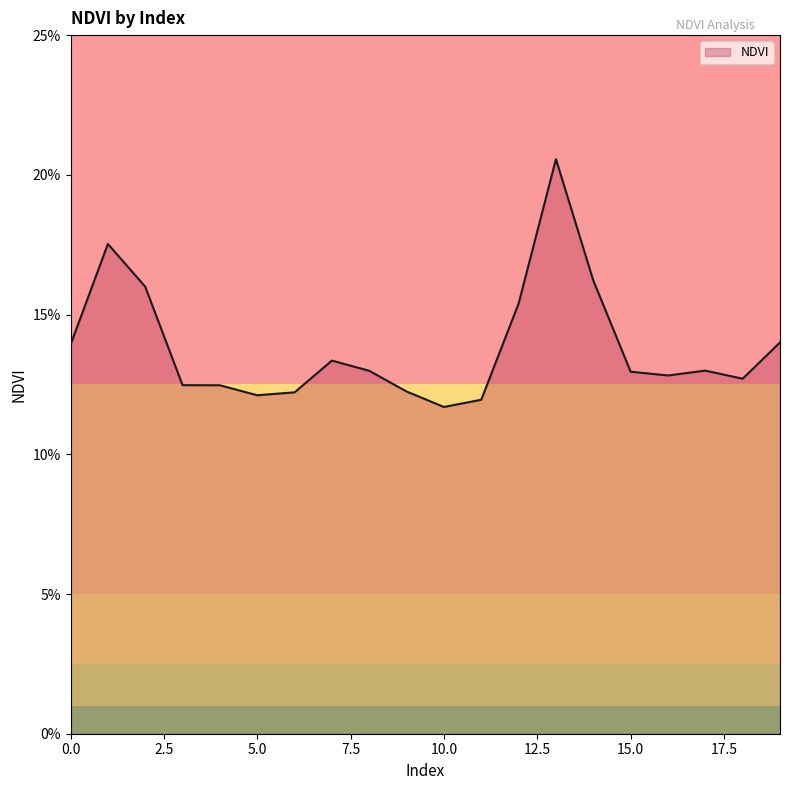

Does the chart have visible grid lines?

No